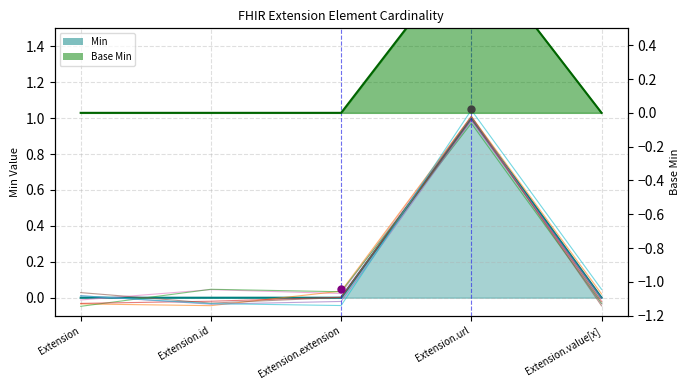

Where is the first local maximum for Base Min?

Extension.url